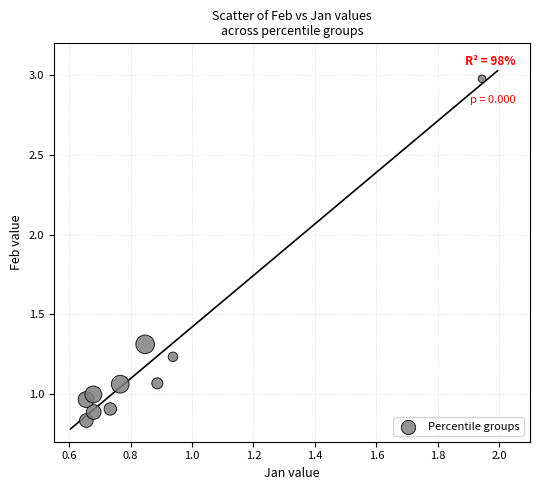

What is the range of Y values (max minus min)?

2.1